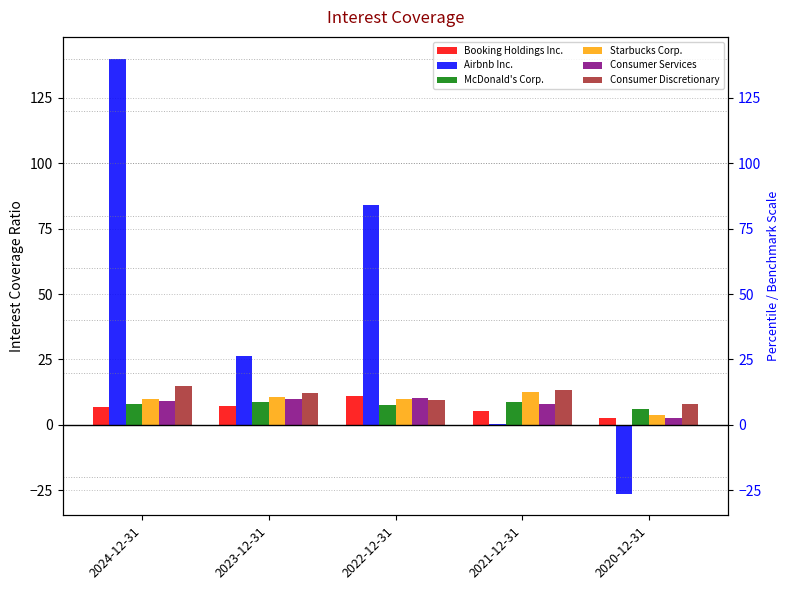

Between 2023-12-31 and 2021-12-31, which is larger?

2023-12-31